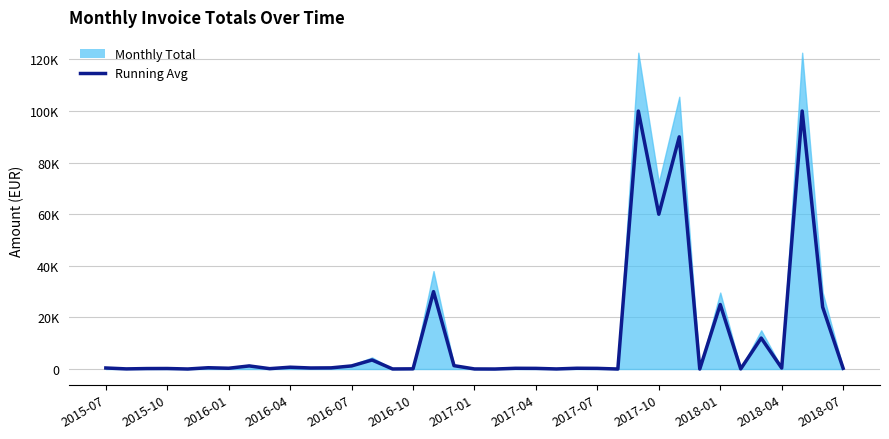

How many data points are above 300?

18